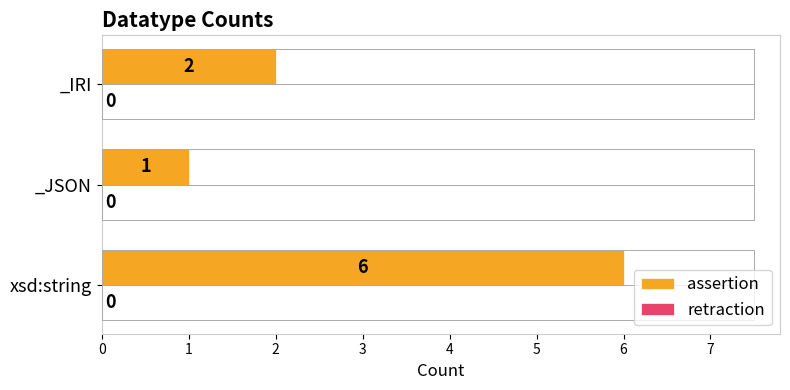

At which category does the chart reach its peak across all series?

xsd:string